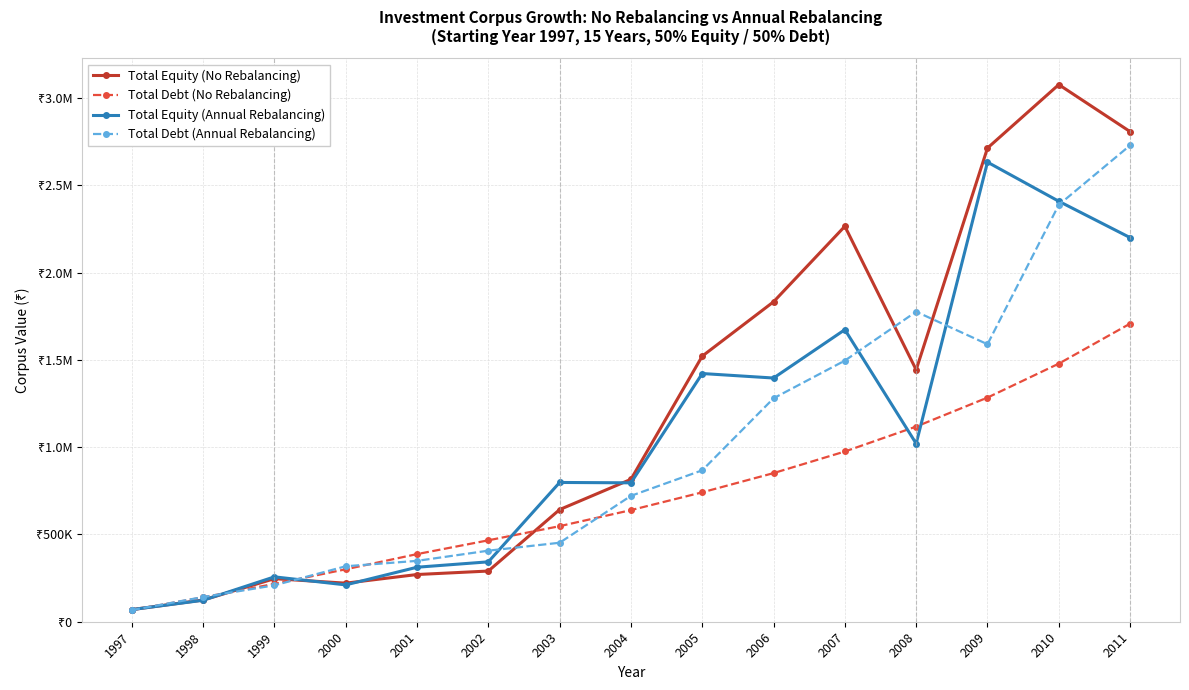

What are all the series names shown in the legend?

Total Equity (No Rebalancing), Total Debt (No Rebalancing), Total Equity (Annual Rebalancing), Total Debt (Annual Rebalancing)